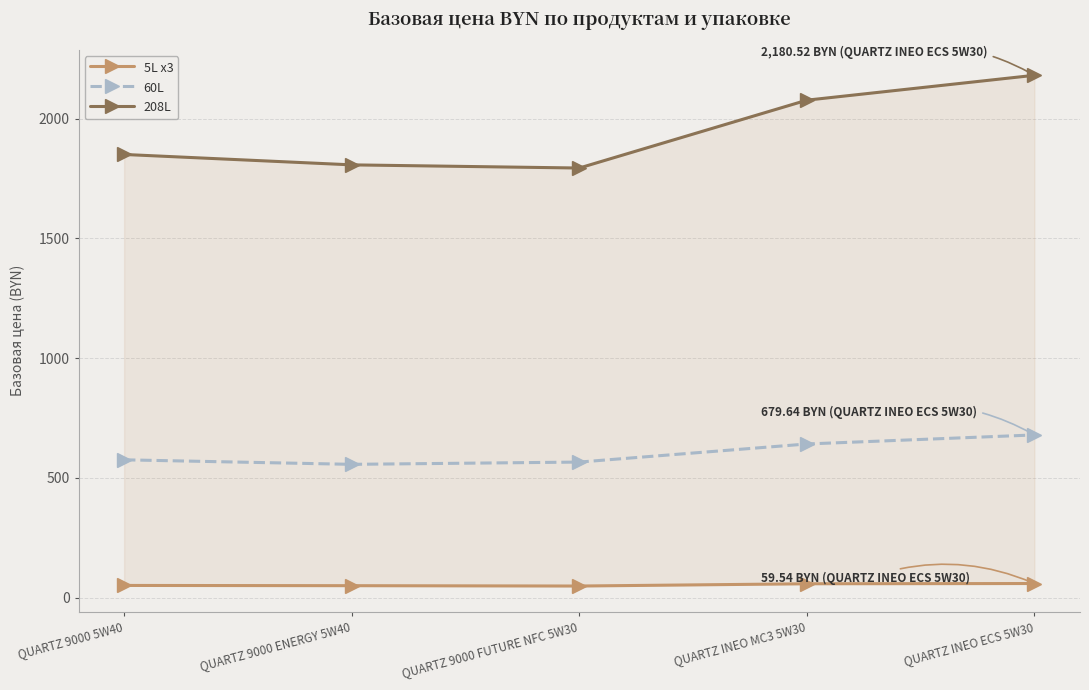

Which series has the largest total across all categories?

208L